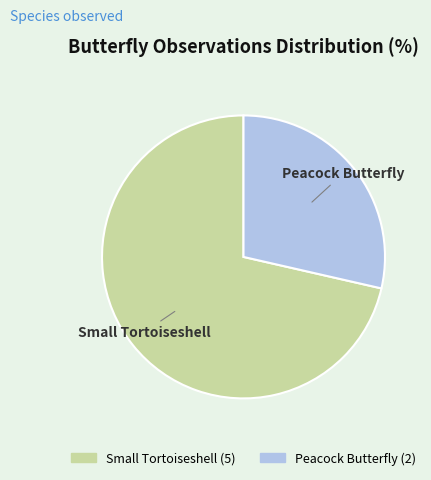

Do Small Tortoiseshell and Peacock Butterfly together represent more than half of the pie?

Yes